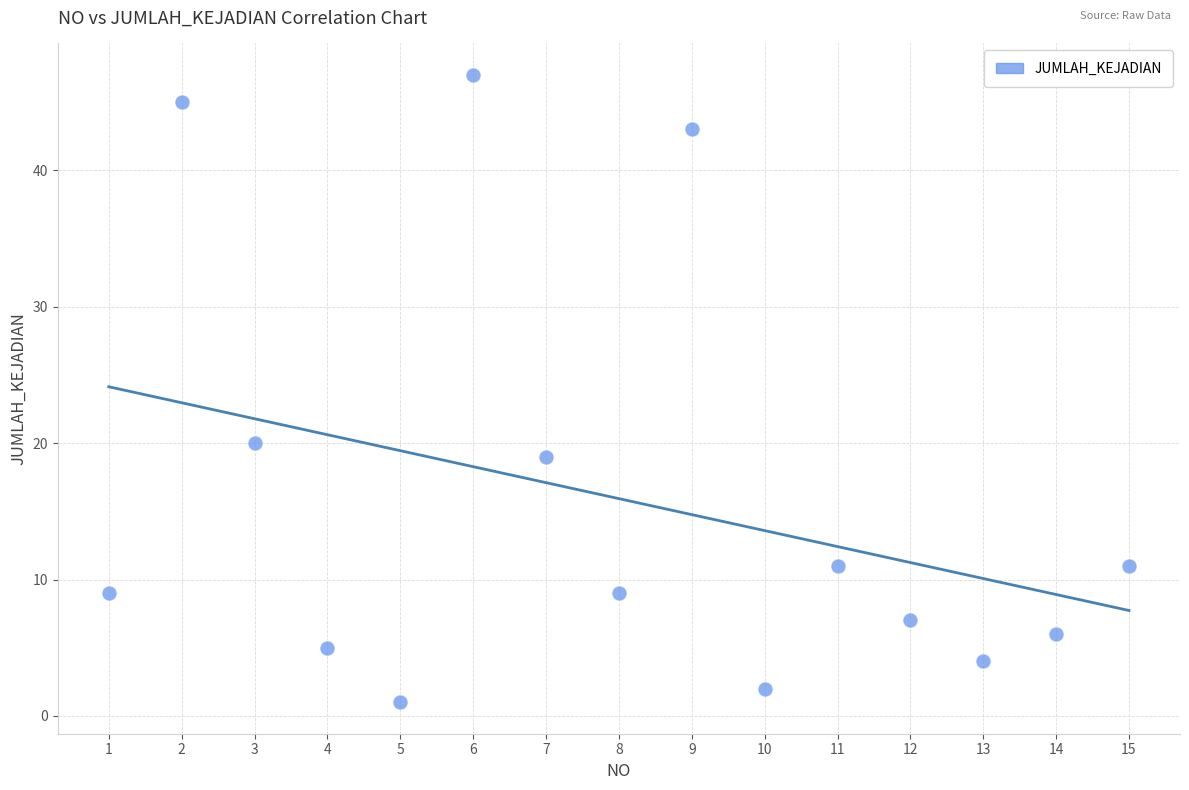

What Y value in the scatter plot is closest to 24?

20